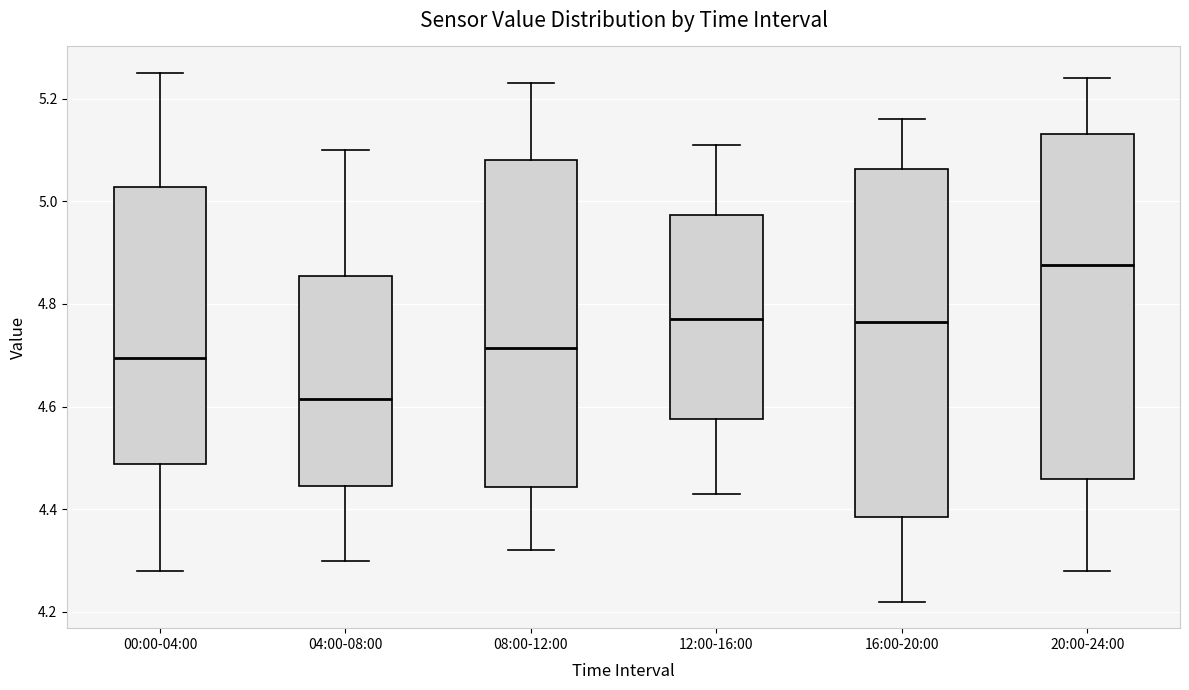

Reading left to right, read every box against the y-axis: the position of its median line, the range the box covers, and the ends of its whiskers. The values are not printed on the chart, so give them approximately, as read against the axis.

00:00-04:00: median 4.70, box 4.48 to 5.02, whiskers 4.28 to 5.26
04:00-08:00: median 4.62, box 4.44 to 4.86, whiskers 4.30 to 5.10
08:00-12:00: median 4.72, box 4.44 to 5.08, whiskers 4.32 to 5.24
12:00-16:00: median 4.78, box 4.58 to 4.98, whiskers 4.44 to 5.12
16:00-20:00: median 4.76, box 4.38 to 5.06, whiskers 4.22 to 5.16
20:00-24:00: median 4.88, box 4.46 to 5.14, whiskers 4.28 to 5.24